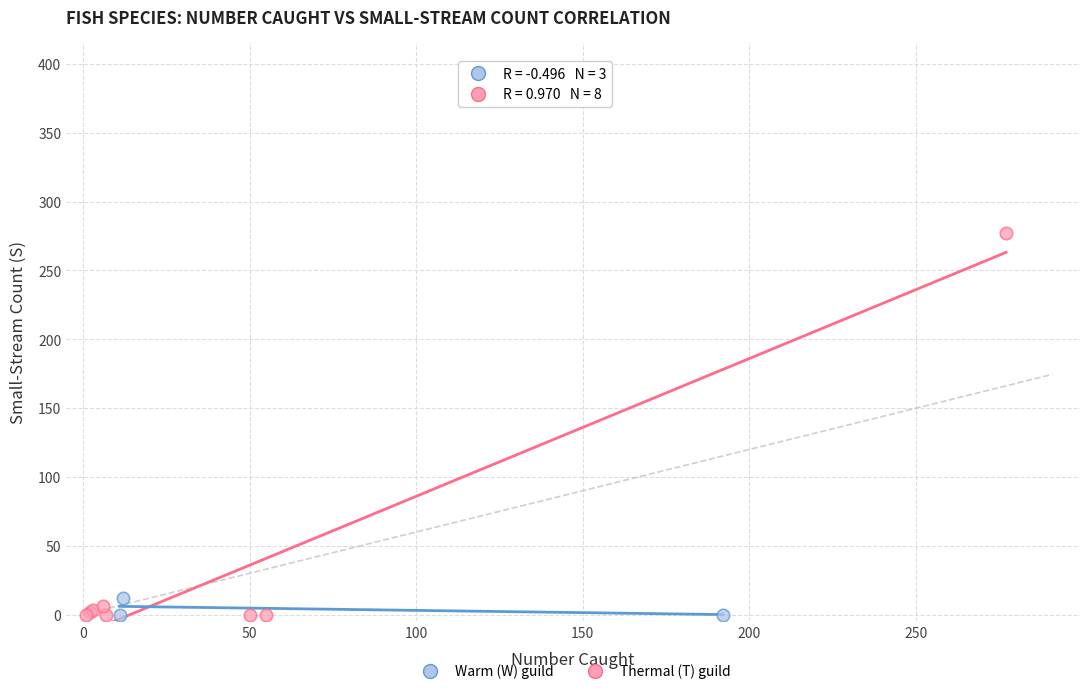

What are all the series names shown in the legend?

Warm (W) guild, Thermal (T) guild